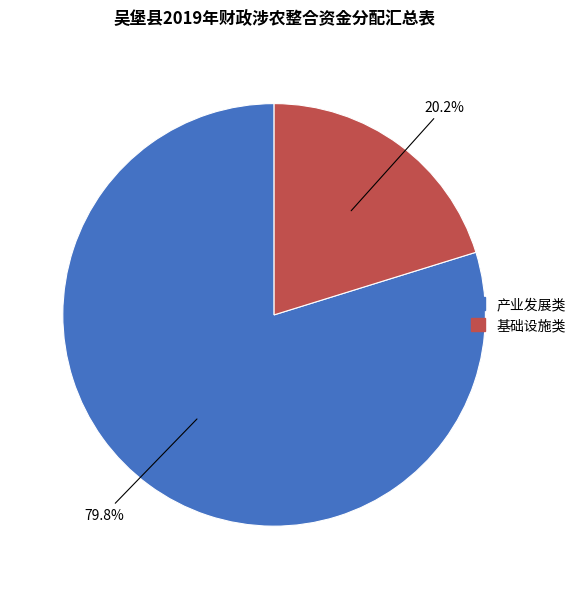

How many segments does this pie chart have?

2